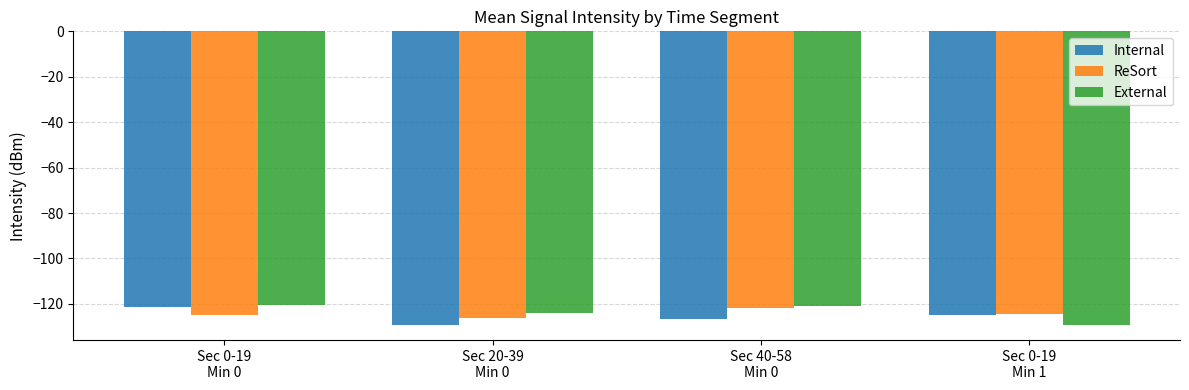

At how many categories does at least one series exceed -126?

4